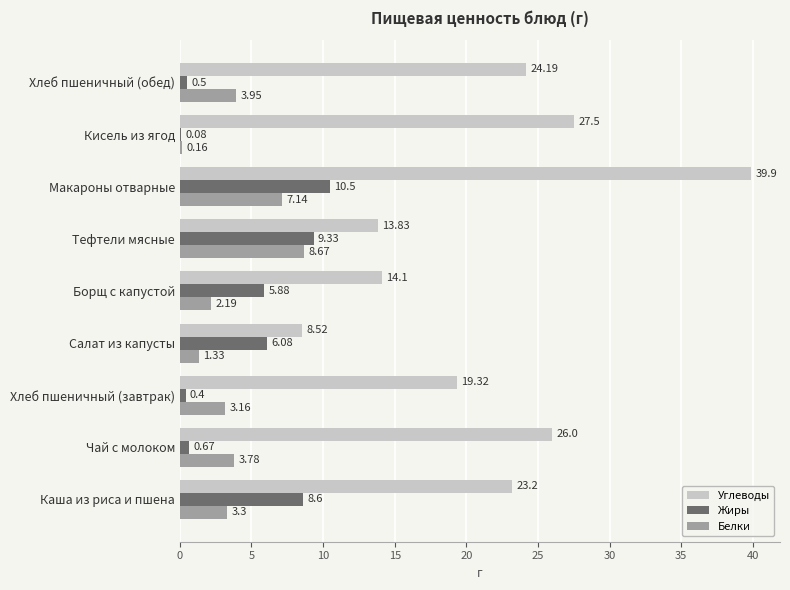

Which series changed the most between Борщ с капустой and Тефтели мясные?

Белки